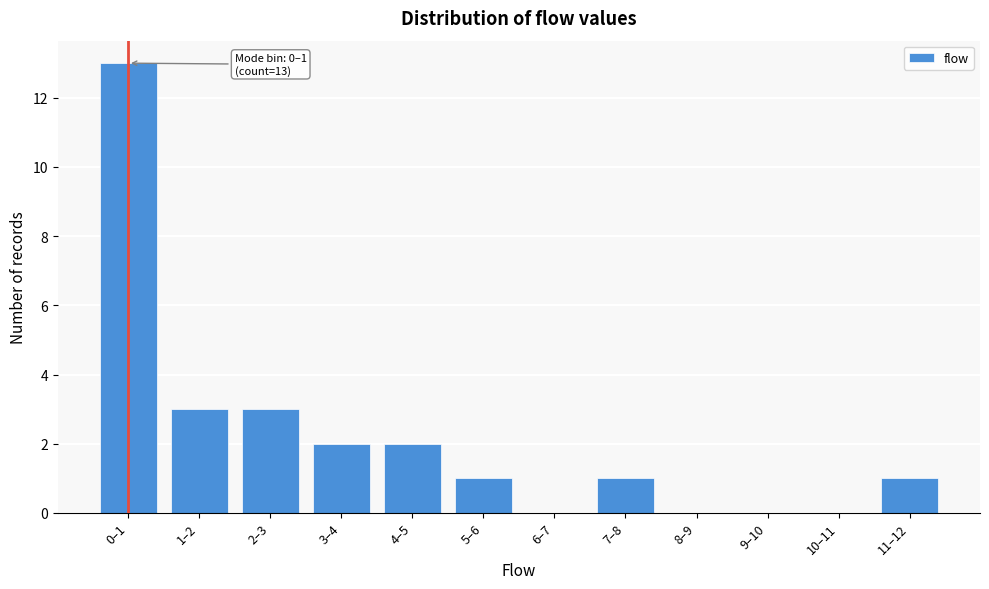

Reading left to right, list all the values displayed in this chart.

0–1=13	1–2=3	2–3=3	3–4=2	4–5=2	5–6=1	6–7=0	7–8=1	8–9=0	9–10=0	10–11=0	11–12=1